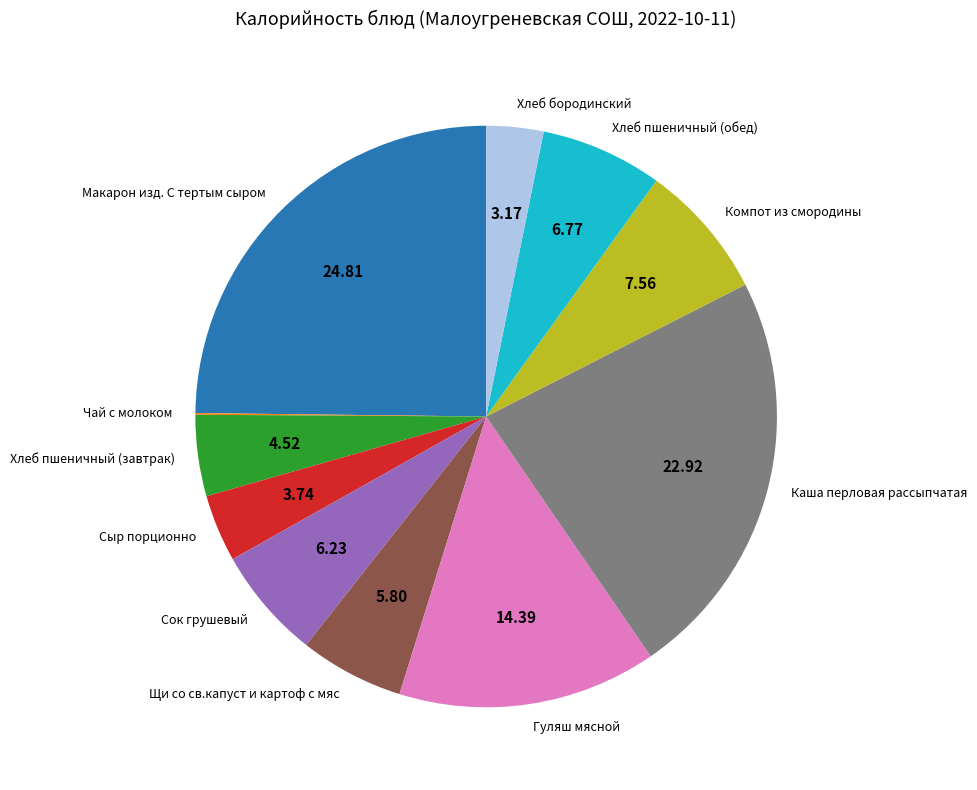

Is it true that Каша перловая рассыпчатая is 23% of the pie?

True